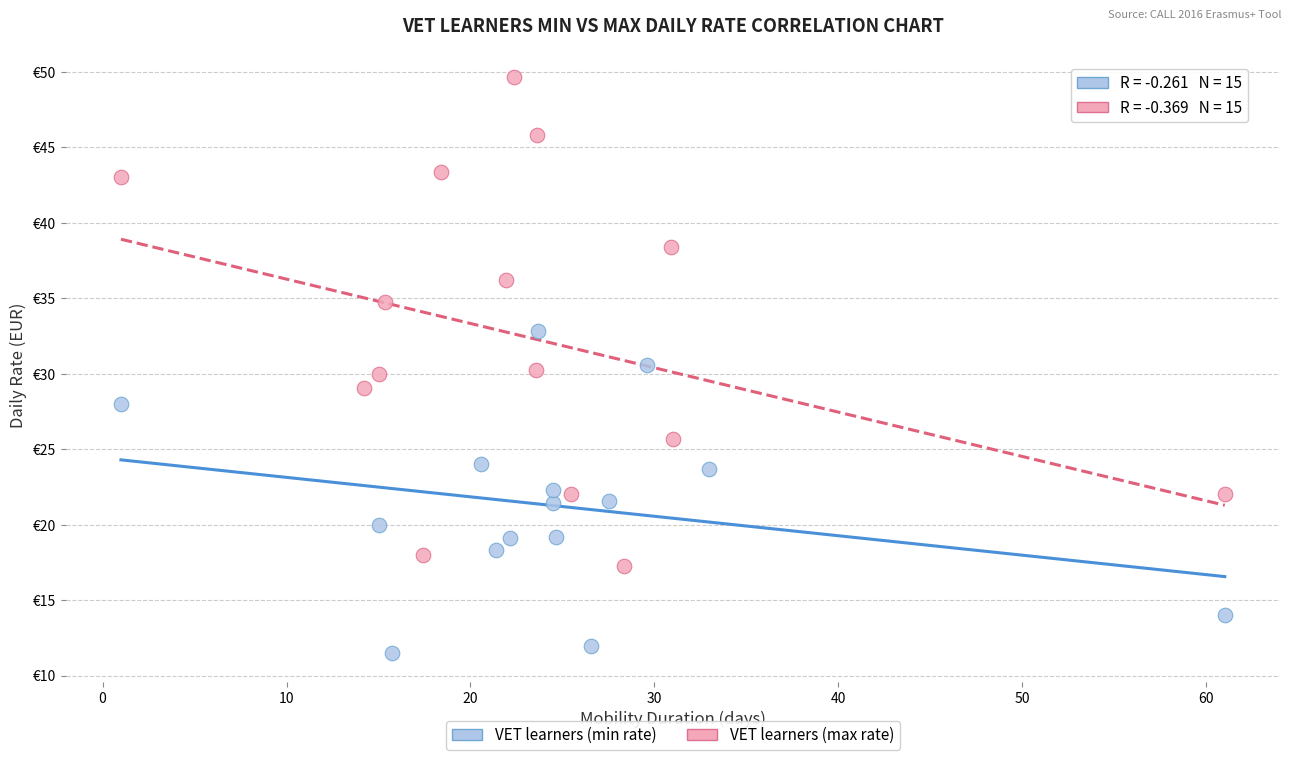

What are all the series names shown in the legend?

VET learners (min rate), VET learners (max rate)